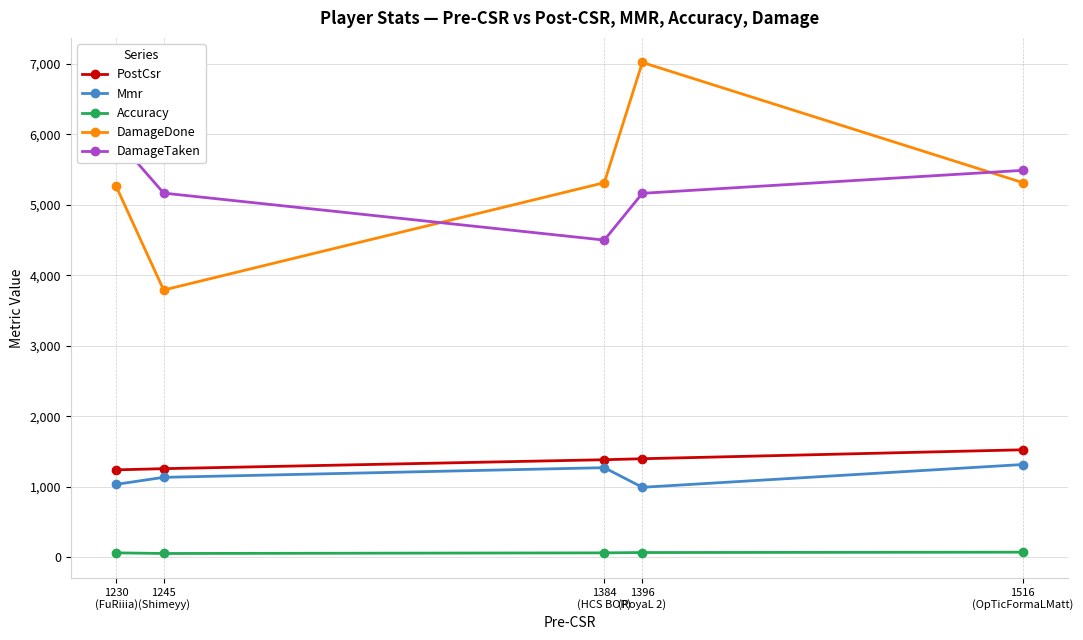

What position from the left is 1230
(FuRiiia)?

1